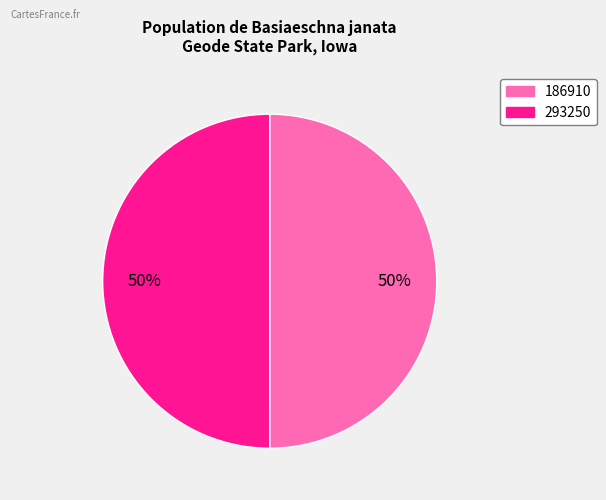

What is the ratio of the value at 186910 to the value at 293250?

1.0